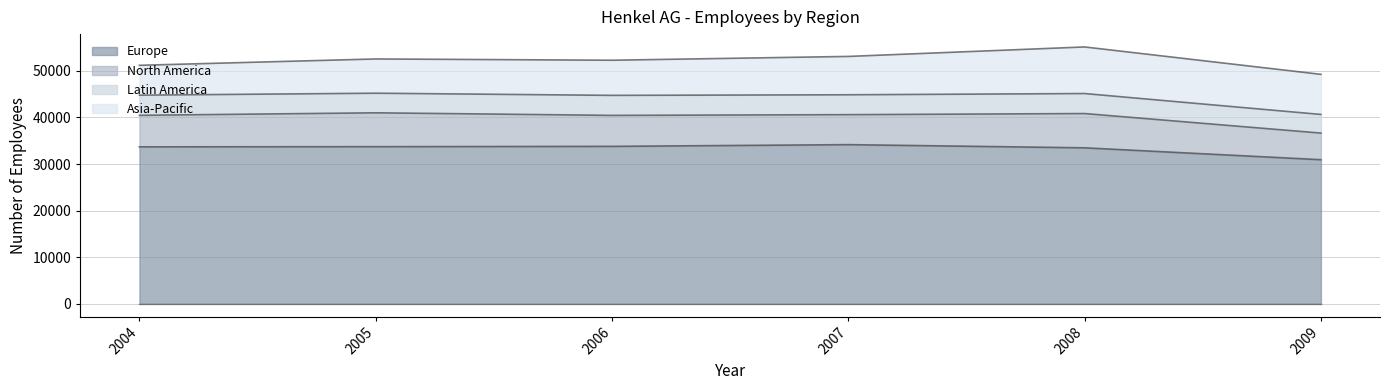

True or false: Latin America has more than 2 interior local peaks.

False